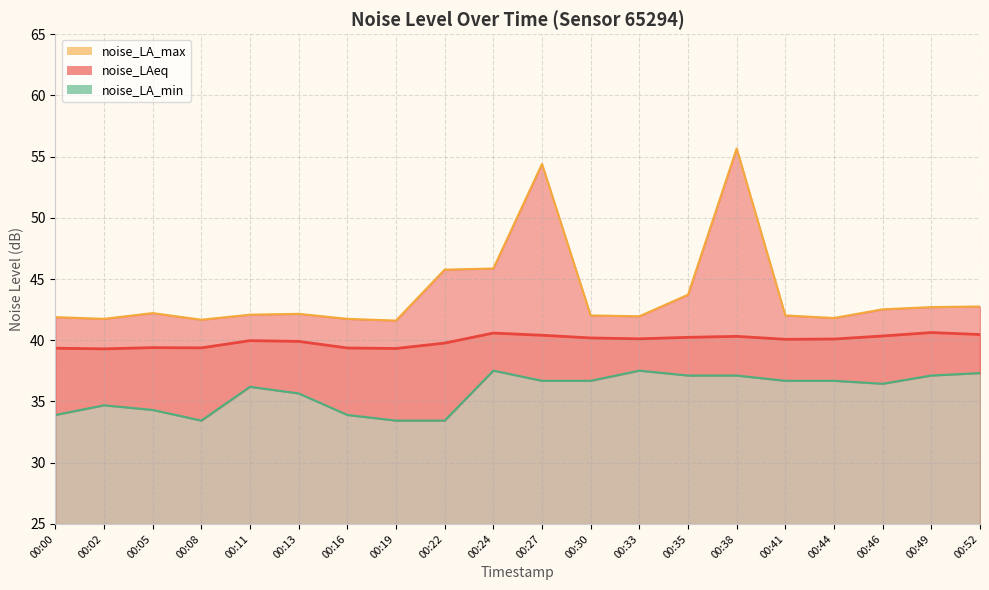

Which category has the highest value across all series?

00:38